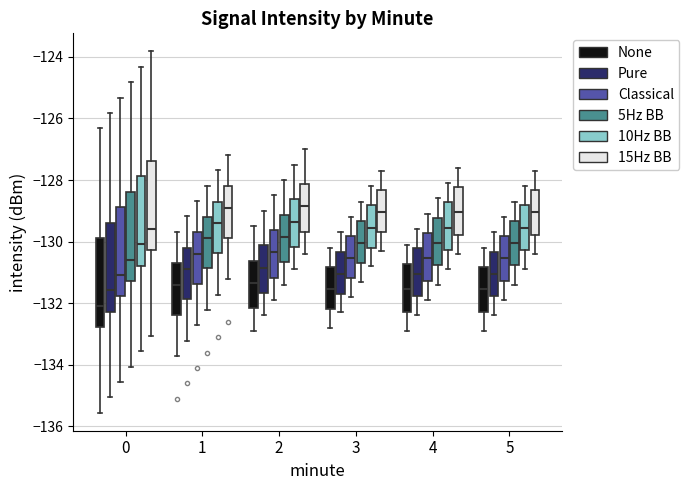

Reading left to right, read every box against the y-axis: the position of its median line, the range the box covers, and the ends of its whiskers. The values are not printed on the chart, so give them approximately, as read against the axis.

0 (None): median -132.0, box -132.8 to -129.8, whiskers -135.6 to -126.4
0 (Pure): median -131.6, box -132.2 to -129.4, whiskers -135.0 to -125.8
0 (Classical): median -131.0, box -131.8 to -128.8, whiskers -134.6 to -125.4
0 (5Hz BB): median -130.6, box -131.2 to -128.4, whiskers -134.0 to -124.8
0 (10Hz BB): median -130.0, box -130.8 to -127.8, whiskers -133.6 to -124.4
0 (15Hz BB): median -129.6, box -130.2 to -127.4, whiskers -133.0 to -123.8
1 (None): median -131.4, box -132.4 to -130.8, whiskers -133.8 to -129.6
1 (Pure): median -130.8, box -131.8 to -130.2, whiskers -133.2 to -129.2
1 (Classical): median -130.4, box -131.4 to -129.8, whiskers -132.8 to -128.6
1 (5Hz BB): median -129.8, box -130.8 to -129.2, whiskers -132.2 to -128.2
1 (10Hz BB): median -129.4, box -130.4 to -128.8, whiskers -131.8 to -127.6
1 (15Hz BB): median -128.8, box -129.8 to -128.2, whiskers -131.2 to -127.2
2 (None): median -131.4, box -132.2 to -130.6, whiskers -132.8 to -129.4
2 (Pure): median -130.8, box -131.6 to -130.2, whiskers -132.4 to -129.0
2 (Classical): median -130.4, box -131.2 to -129.6, whiskers -131.8 to -128.4
2 (5Hz BB): median -129.8, box -130.6 to -129.2, whiskers -131.4 to -128.0
2 (10Hz BB): median -129.4, box -130.2 to -128.6, whiskers -130.8 to -127.4
2 (15Hz BB): median -128.8, box -129.6 to -128.2, whiskers -130.4 to -127.0
3 (None): median -131.6, box -132.2 to -130.8, whiskers -132.8 to -130.2
3 (Pure): median -131.0, box -131.6 to -130.4, whiskers -132.2 to -129.6
3 (Classical): median -130.6, box -131.2 to -129.8, whiskers -131.8 to -129.2
3 (5Hz BB): median -130.0, box -130.6 to -129.4, whiskers -131.2 to -128.6
3 (10Hz BB): median -129.6, box -130.2 to -128.8, whiskers -130.8 to -128.2
3 (15Hz BB): median -129.0, box -129.6 to -128.4, whiskers -130.2 to -127.6
4 (None): median -131.6, box -132.2 to -130.8, whiskers -132.8 to -130.0
4 (Pure): median -131.0, box -131.8 to -130.2, whiskers -132.4 to -129.6
4 (Classical): median -130.6, box -131.2 to -129.8, whiskers -131.8 to -129.0
4 (5Hz BB): median -130.0, box -130.8 to -129.2, whiskers -131.4 to -128.6
4 (10Hz BB): median -129.6, box -130.2 to -128.8, whiskers -130.8 to -128.0
4 (15Hz BB): median -129.0, box -129.8 to -128.2, whiskers -130.4 to -127.6
5 (None): median -131.6, box -132.2 to -130.8, whiskers -132.8 to -130.2
5 (Pure): median -131.0, box -131.8 to -130.4, whiskers -132.4 to -129.6
5 (Classical): median -130.6, box -131.2 to -129.8, whiskers -131.8 to -129.2
5 (5Hz BB): median -130.0, box -130.8 to -129.4, whiskers -131.4 to -128.6
5 (10Hz BB): median -129.6, box -130.2 to -128.8, whiskers -130.8 to -128.2
5 (15Hz BB): median -129.0, box -129.8 to -128.4, whiskers -130.4 to -127.6